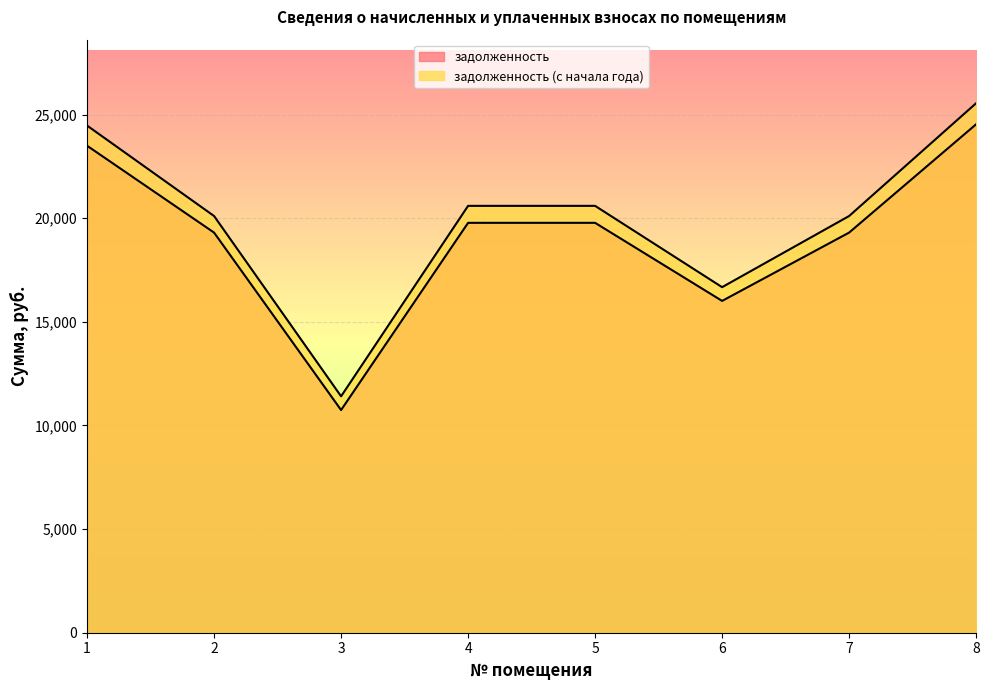

Is it true that задолженность equals 9339.1 at 6?

False